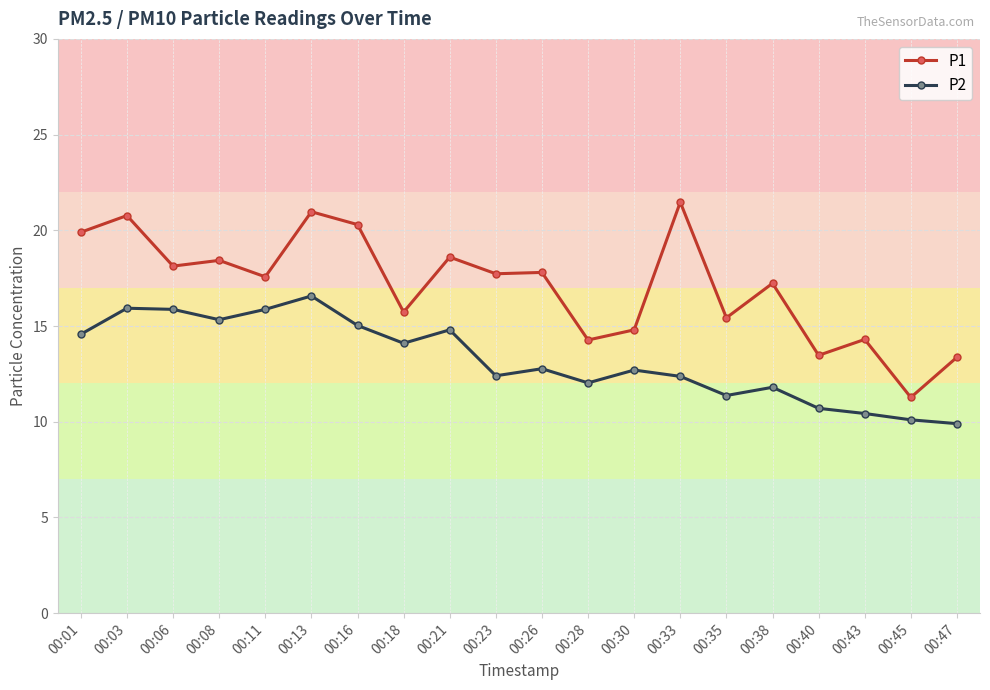

True or false: P1 has more than 0 interior local peaks.

True